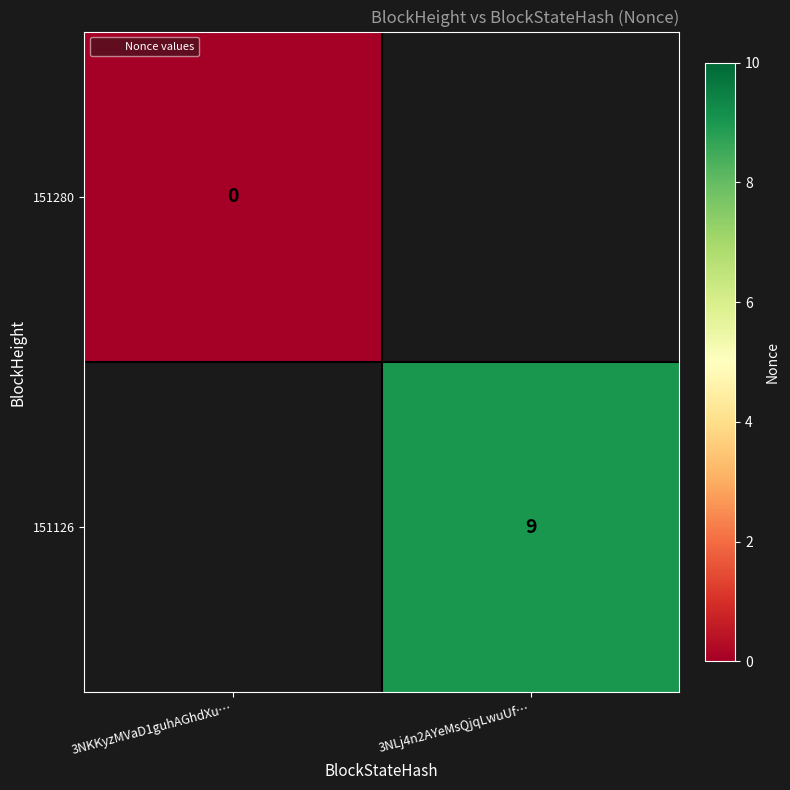

What is the greatest value displayed?

9.0